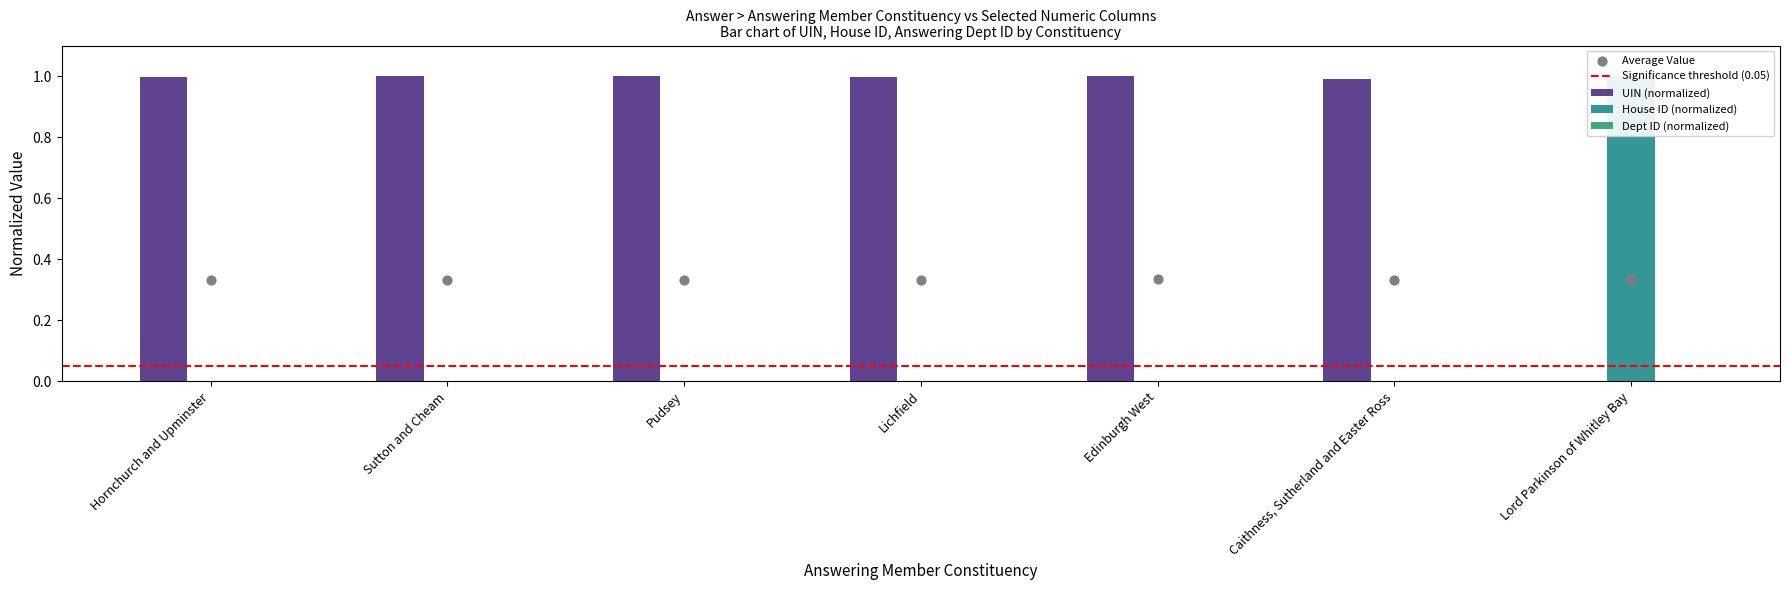

What is the total value across all series at Sutton and Cheam?

1.0